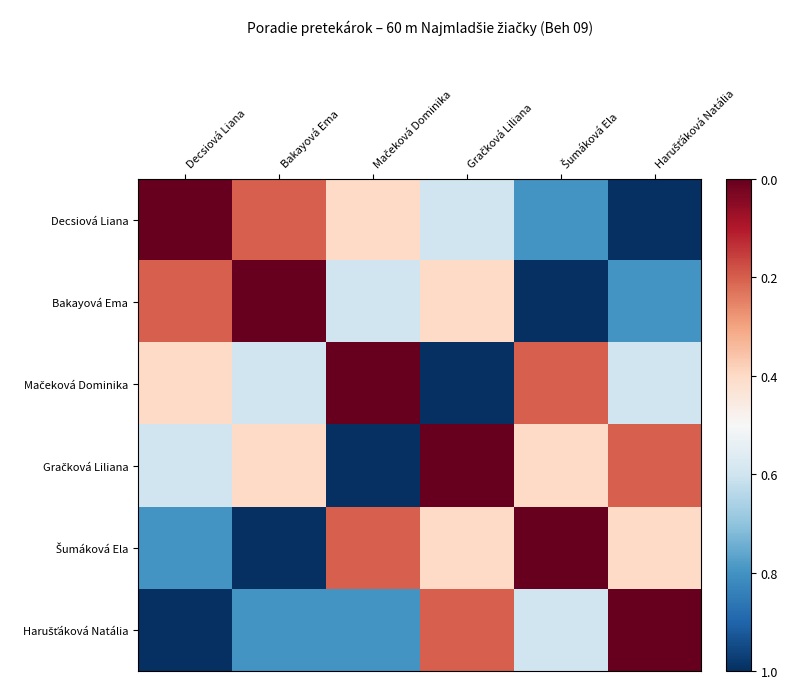

What is the total value across all series at Mačeková Dominika?

3.0